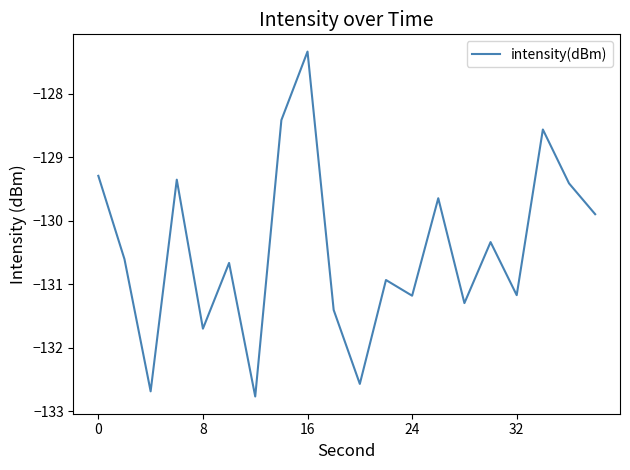

What is the minimum value shown in the chart?

-132.8